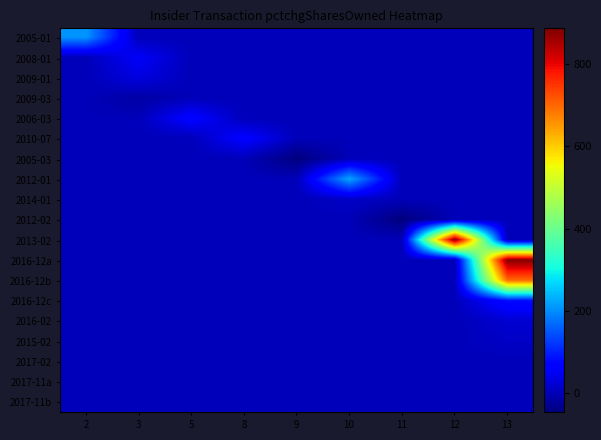

At which category is the sum across all series the highest?

13